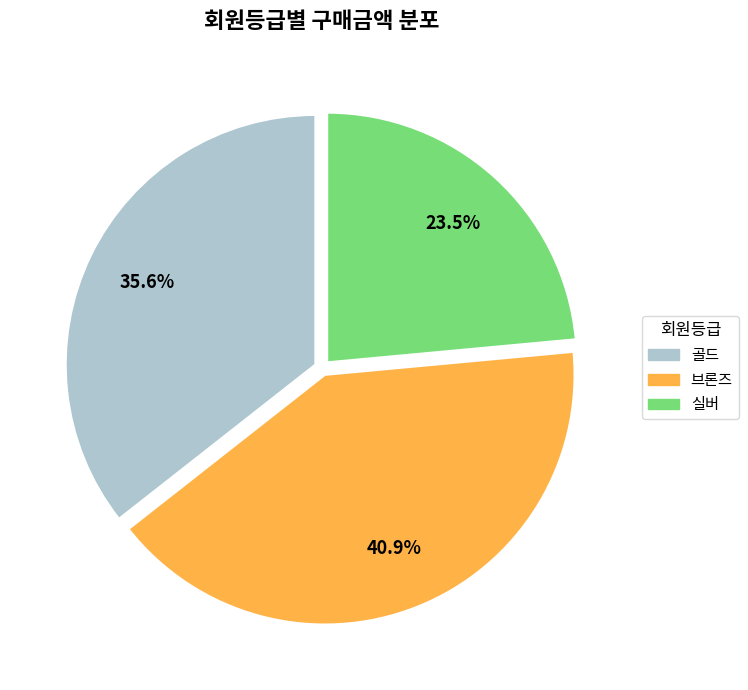

To the nearest percent, what percentage of the pie is 브론즈?

41%